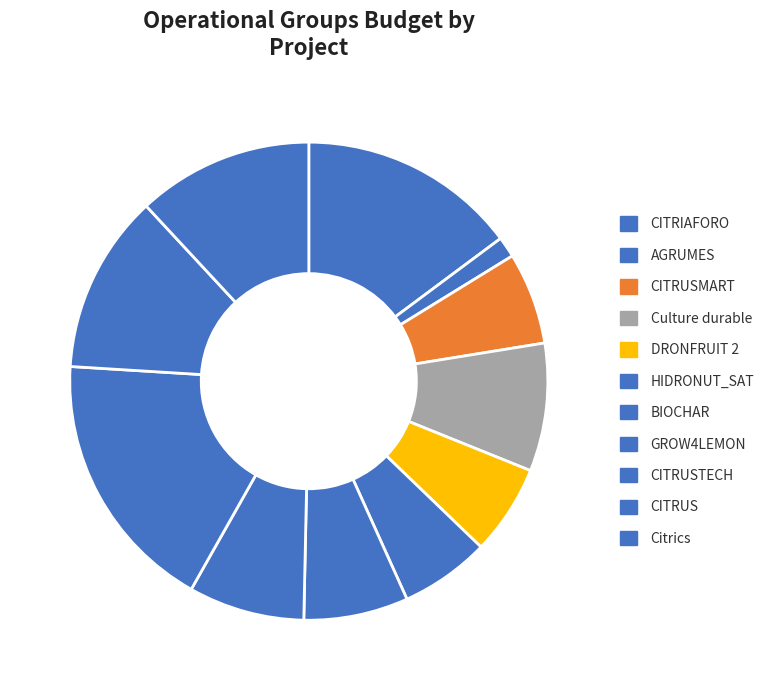

To the nearest percent, what portion does CITRUSMART represent?

6%